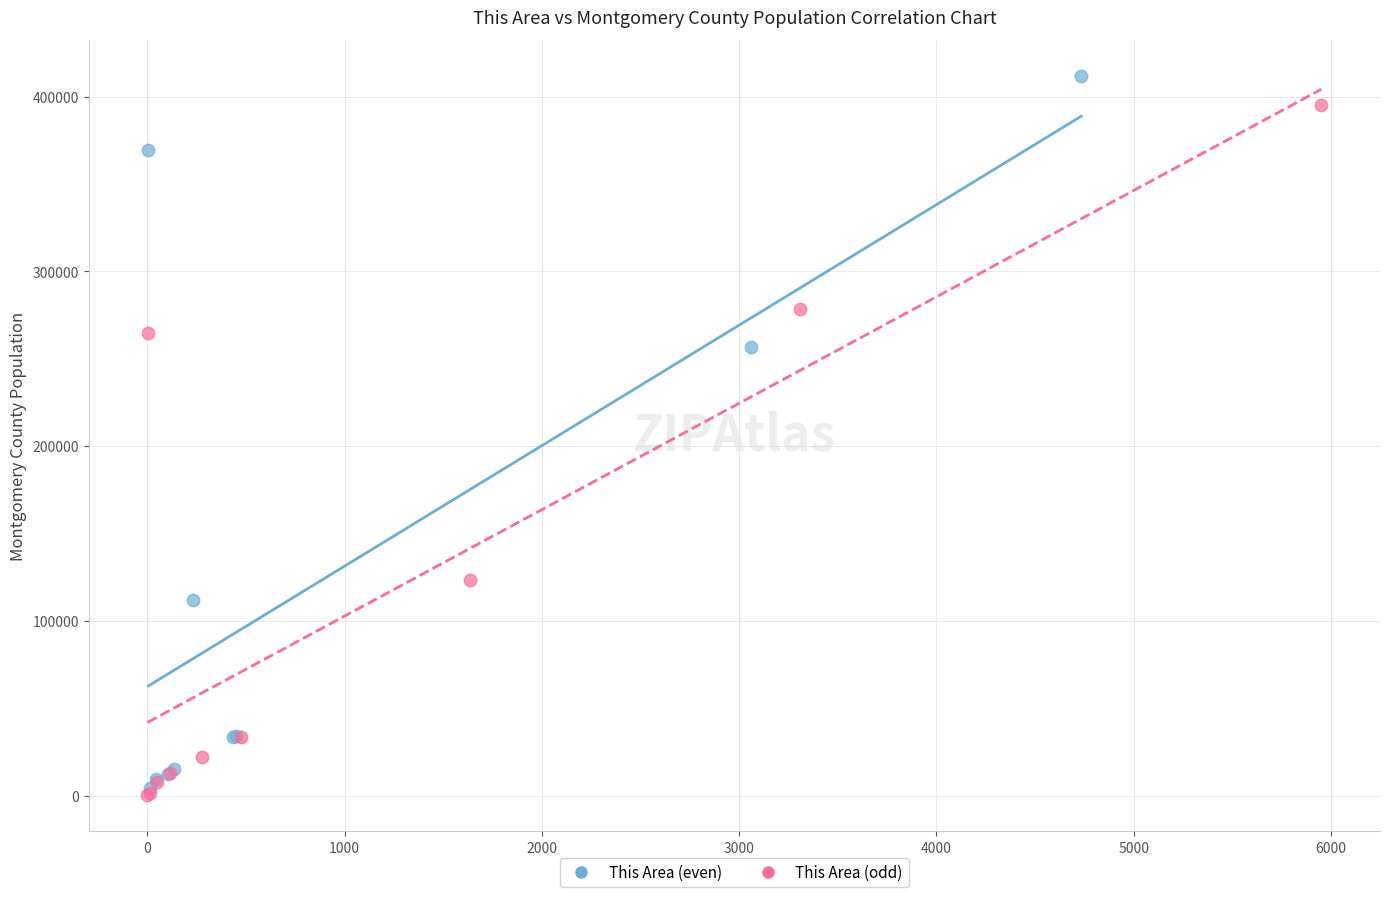

Which series reaches the maximum Y coordinate?

This Area (even)